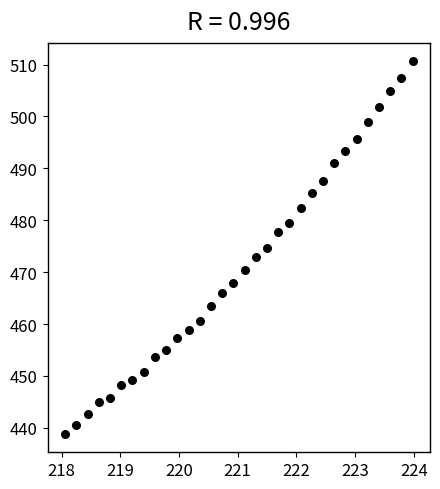

What is the range of Y values (max minus min)?

71.7